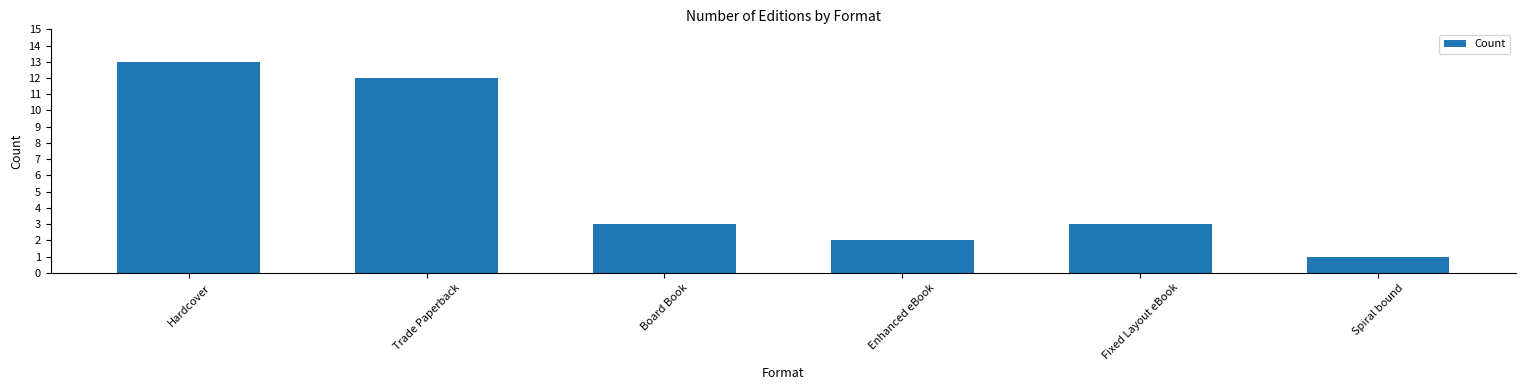

Does the chart contain any negative values?

No